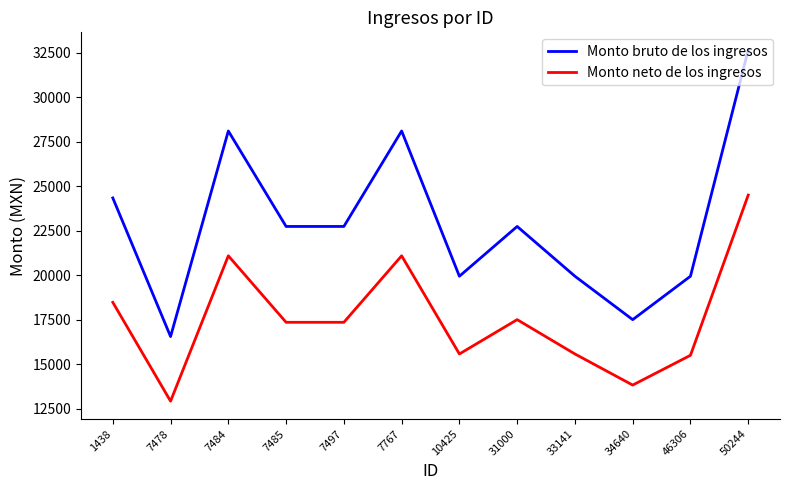

Where does the Monto bruto de los ingresos series first go above 22741?

1438